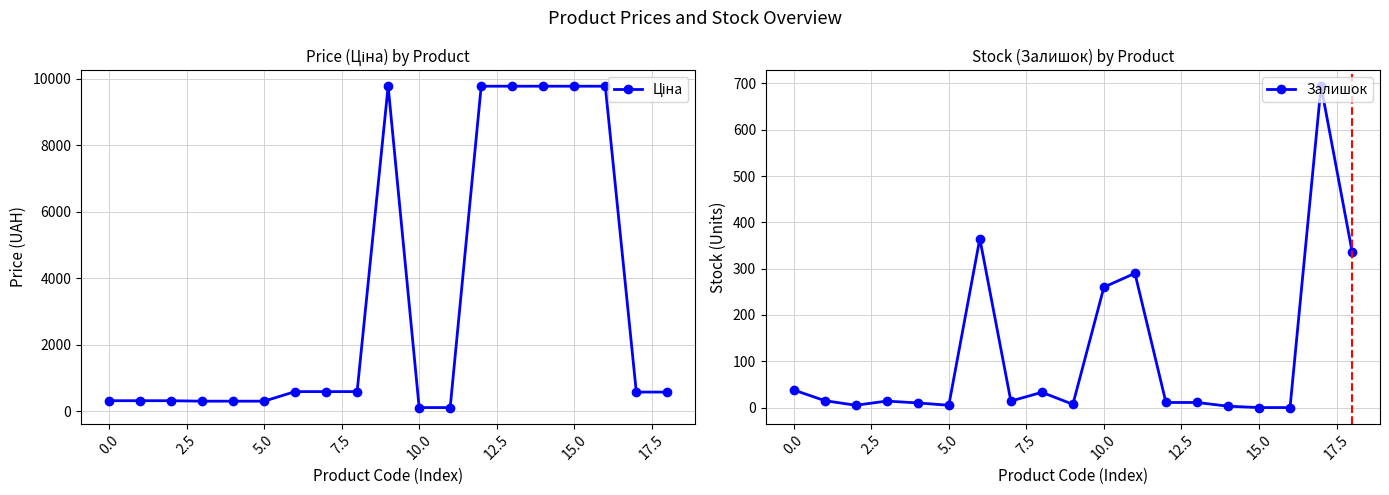

What is the total value across all series at 13?

9786.5